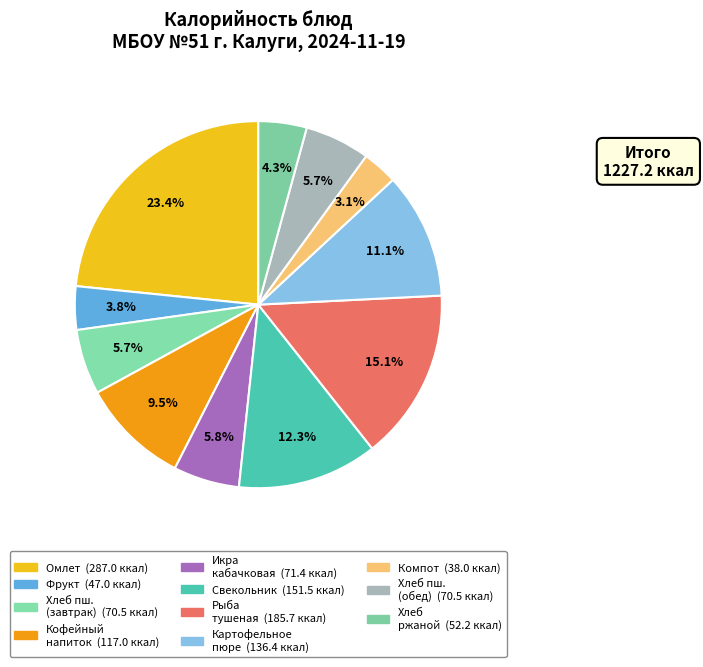

How many slices are in this pie chart?

11